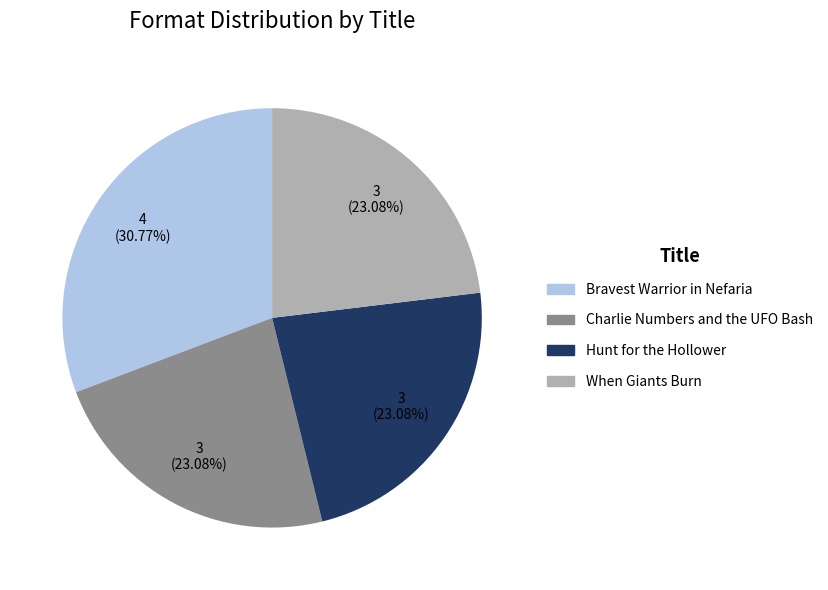

How many segments does this pie chart have?

4